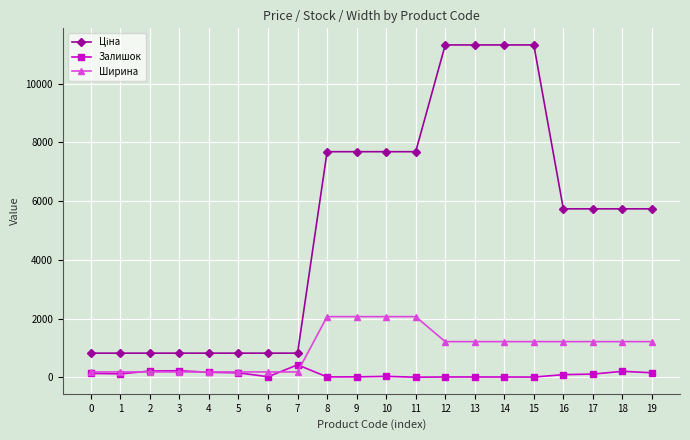

The Ширина series shows 1759.3 at 13. True or false?

False